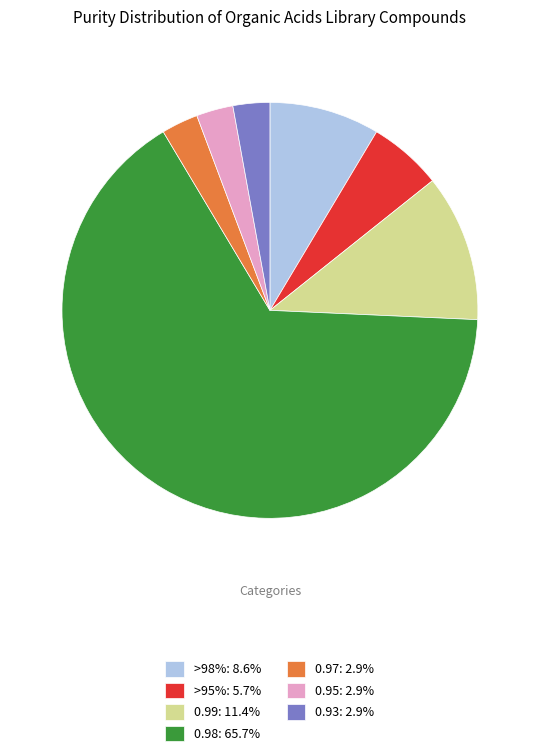

Does 0.98: 65.7% represent more than half of the total?

Yes